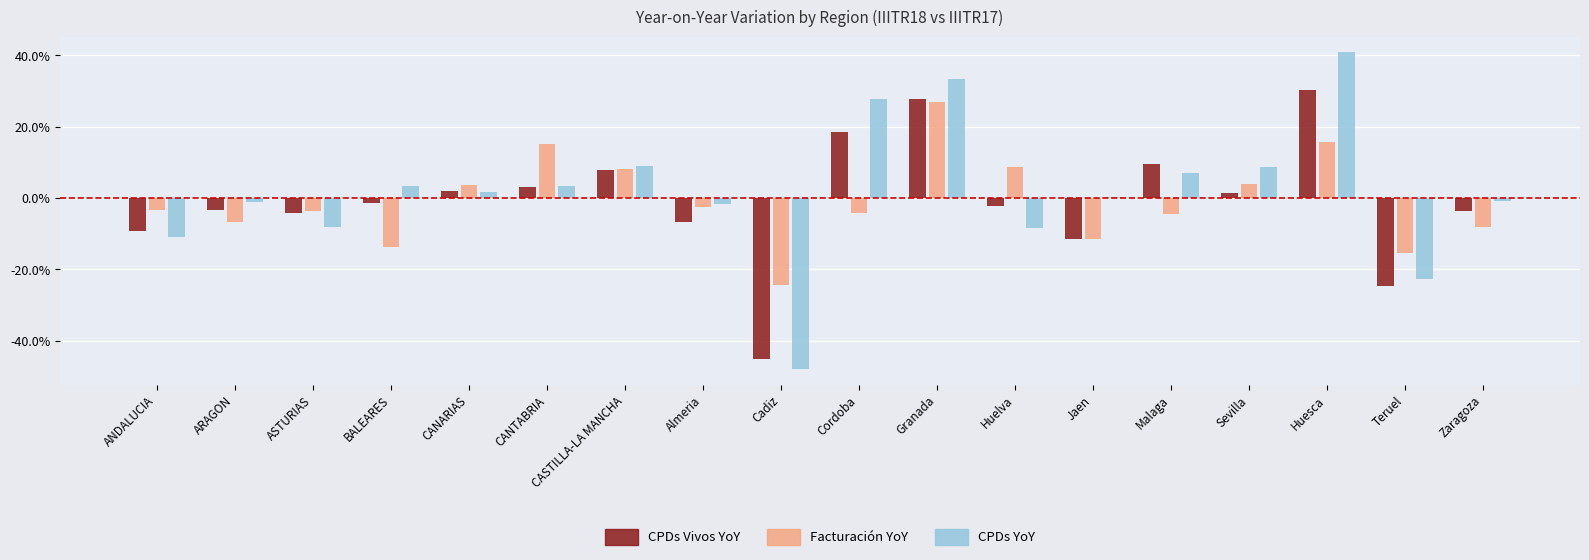

Reading right to left, transcribe all the data shown in this chart.

CPDs Vivos YoY: -0.0	-0.2	0.3	0.0	0.1	-0.1	-0.0	0.3	0.2	-0.5	-0.1	0.1	0.0	0.0	-0.0	-0.0	-0.0	-0.1
Facturacion YoY: -0.1	-0.2	0.2	0.0	-0.0	-0.1	0.1	0.3	-0.0	-0.2	-0.0	0.1	0.2	0.0	-0.1	-0.0	-0.1	-0.0
CPDs YoY: -0.0	-0.2	0.4	0.1	0.1	0.0	-0.1	0.3	0.3	-0.5	-0.0	0.1	0.0	0.0	0.0	-0.1	-0.0	-0.1